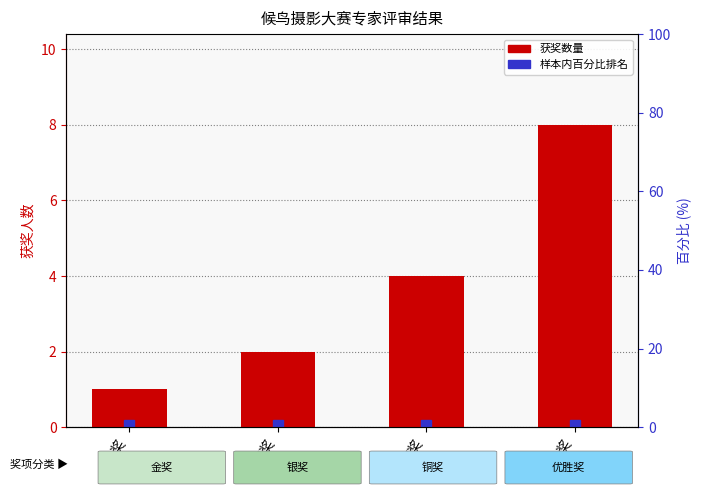

Does the chart contain any negative values?

No